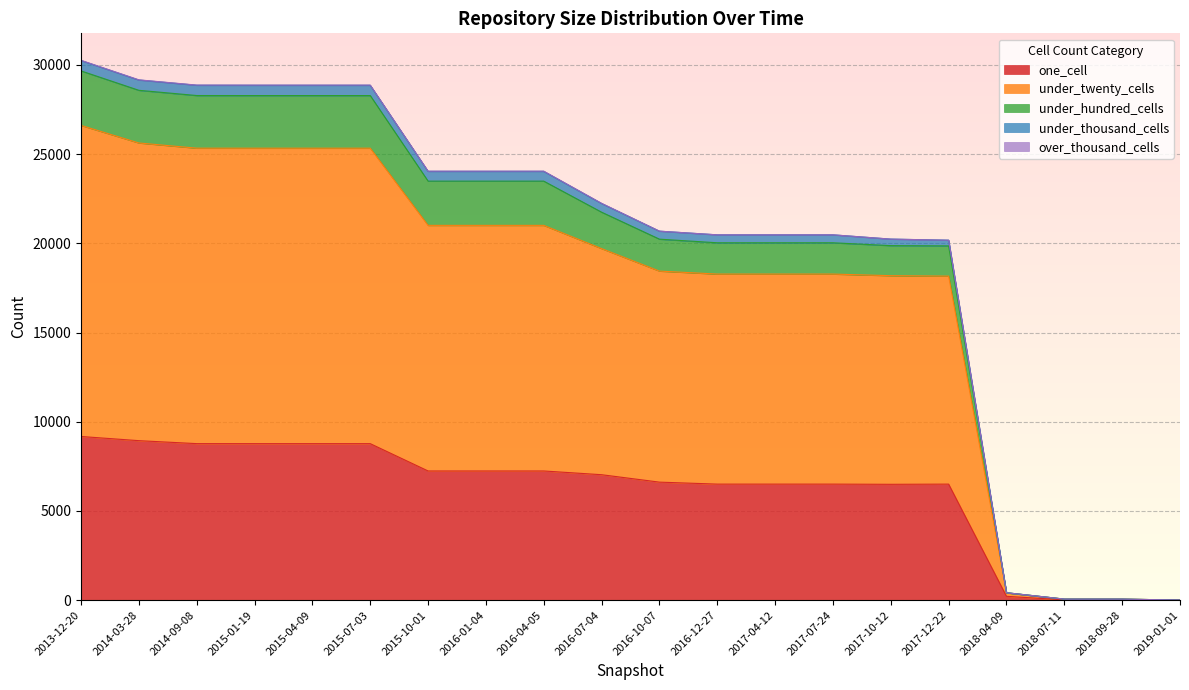

Does the chart display data point markers on the line(s)?

No